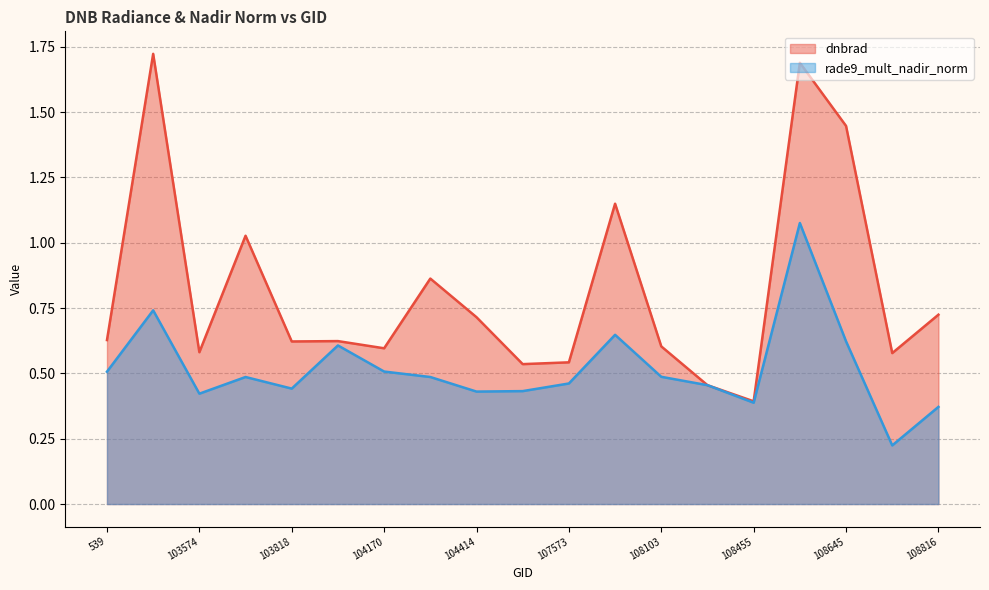

Does the chart display data point markers on the line(s)?

No